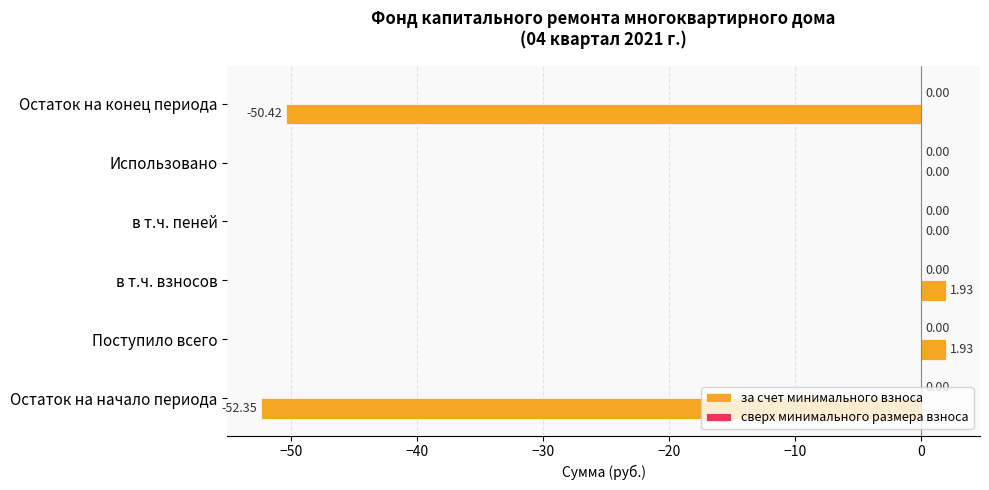

What is the change in value from в т.ч. взносов to в т.ч. пеней?

-1.9